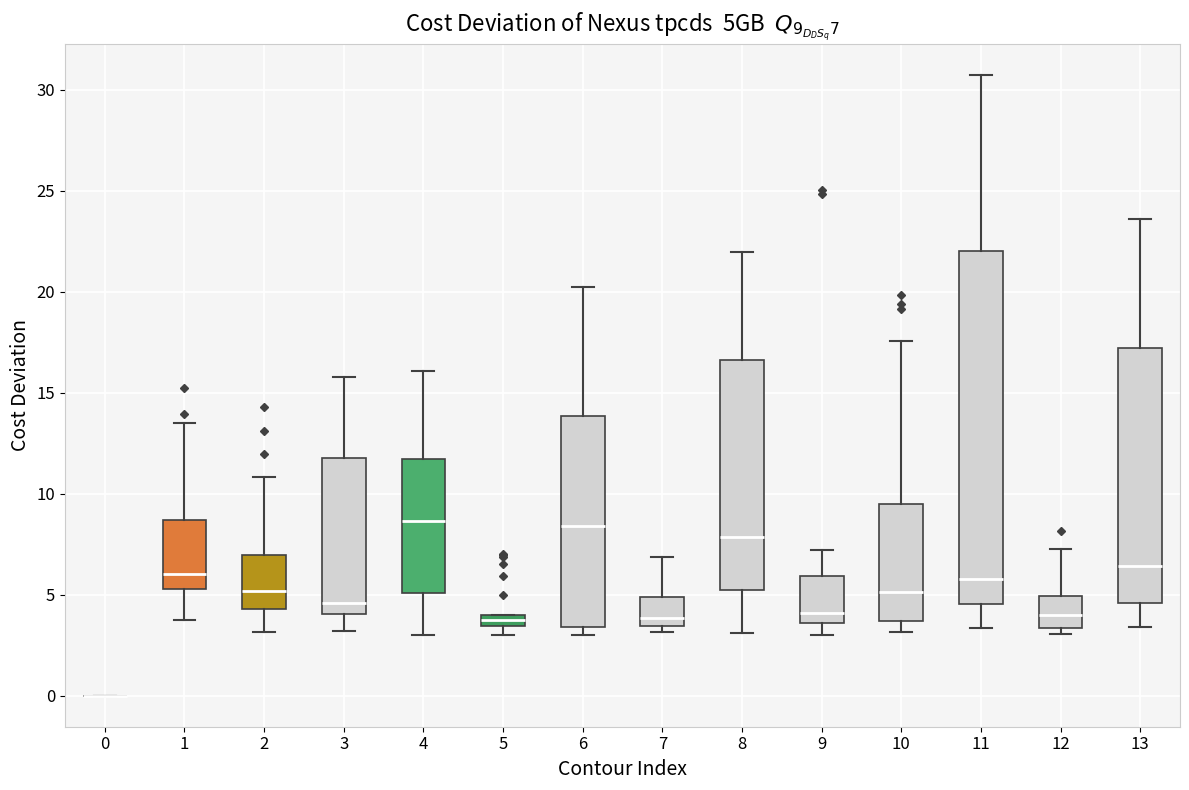

Which box is the tallest, from its lower edge to its upper edge?

11